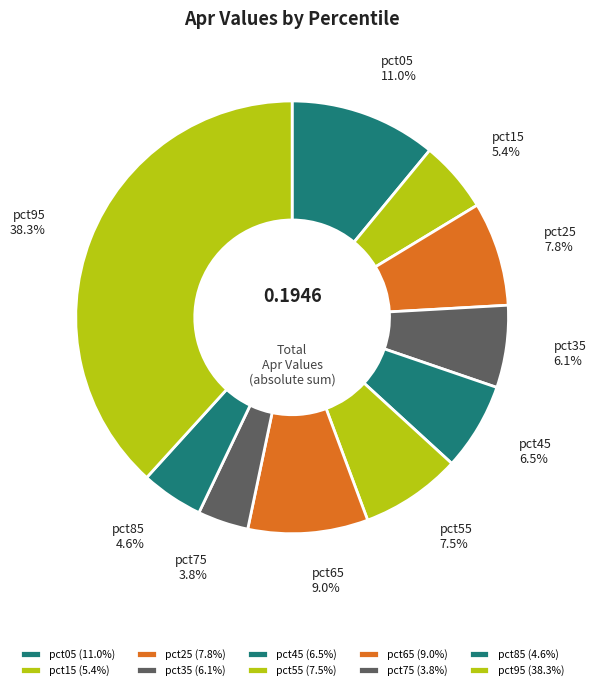

Is there any slice that represents more than half of the pie?

No